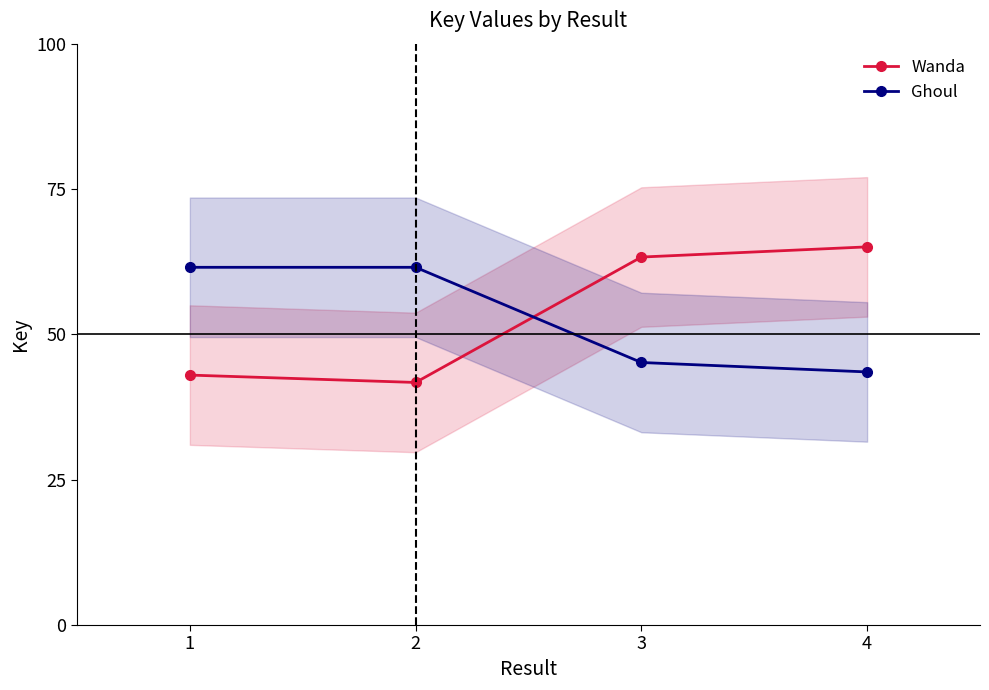

Reading right to left, transcribe all the data shown in this chart.

Wanda: 65.0	63.3	41.7	43.0
Ghoul: 43.5	45.2	61.5	61.5